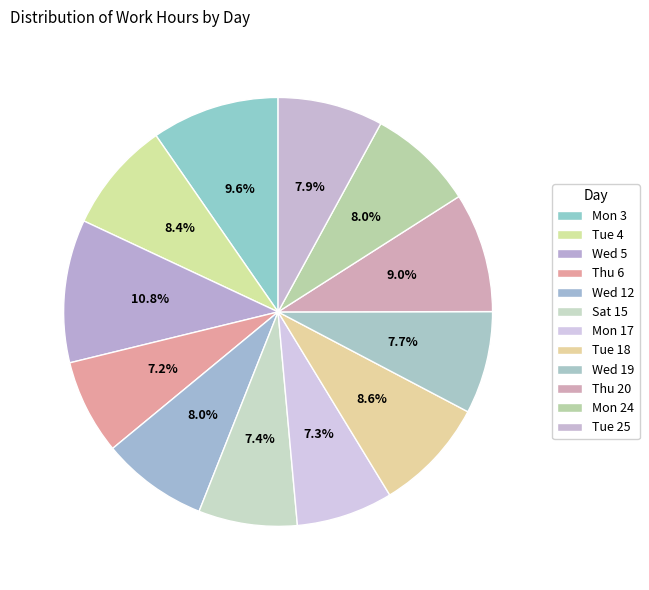

How many slices are in this pie chart?

12